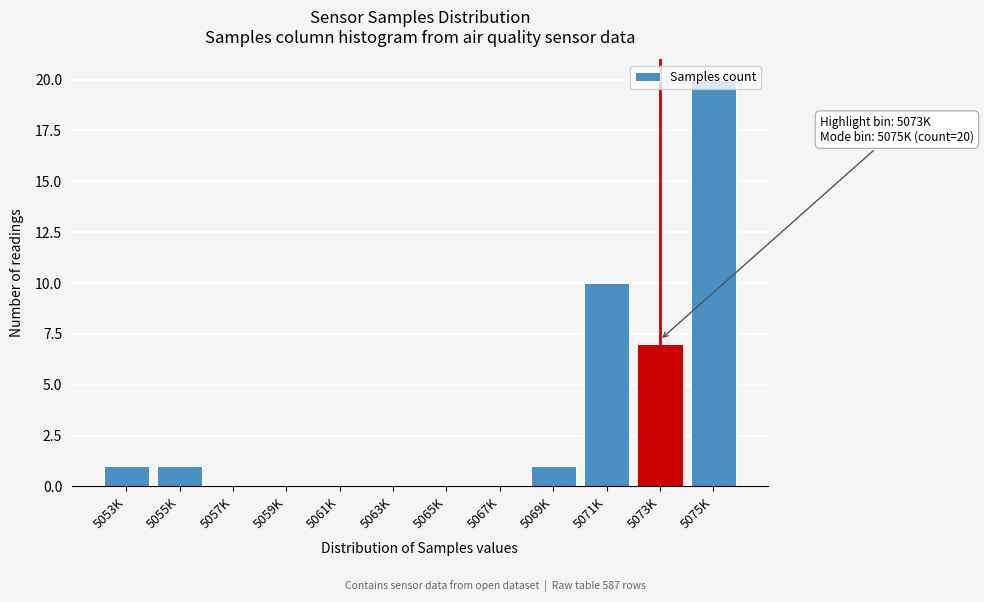

What is the change in value from 5069K to 5071K?

+9